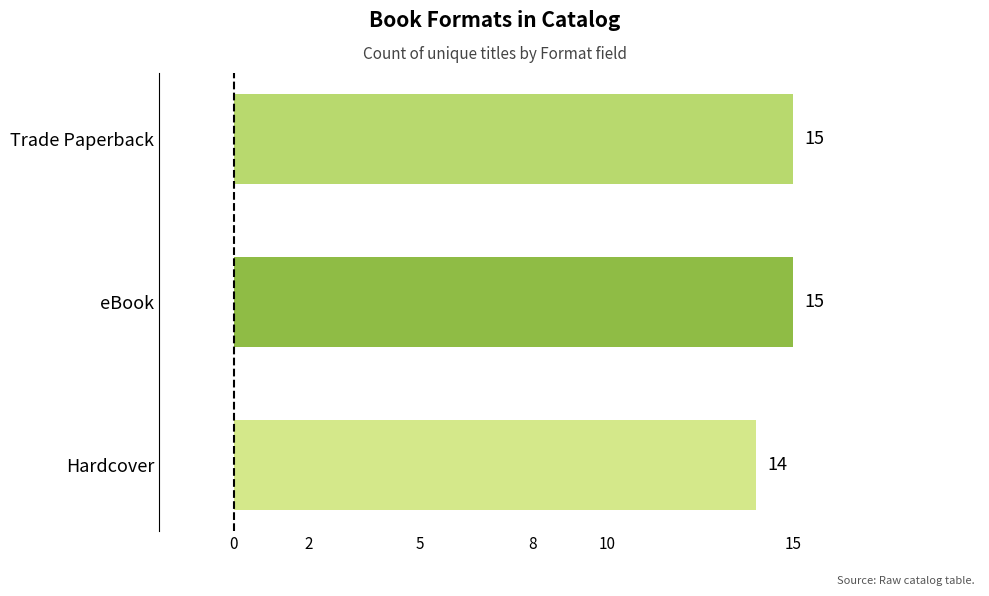

What is the average value?

15